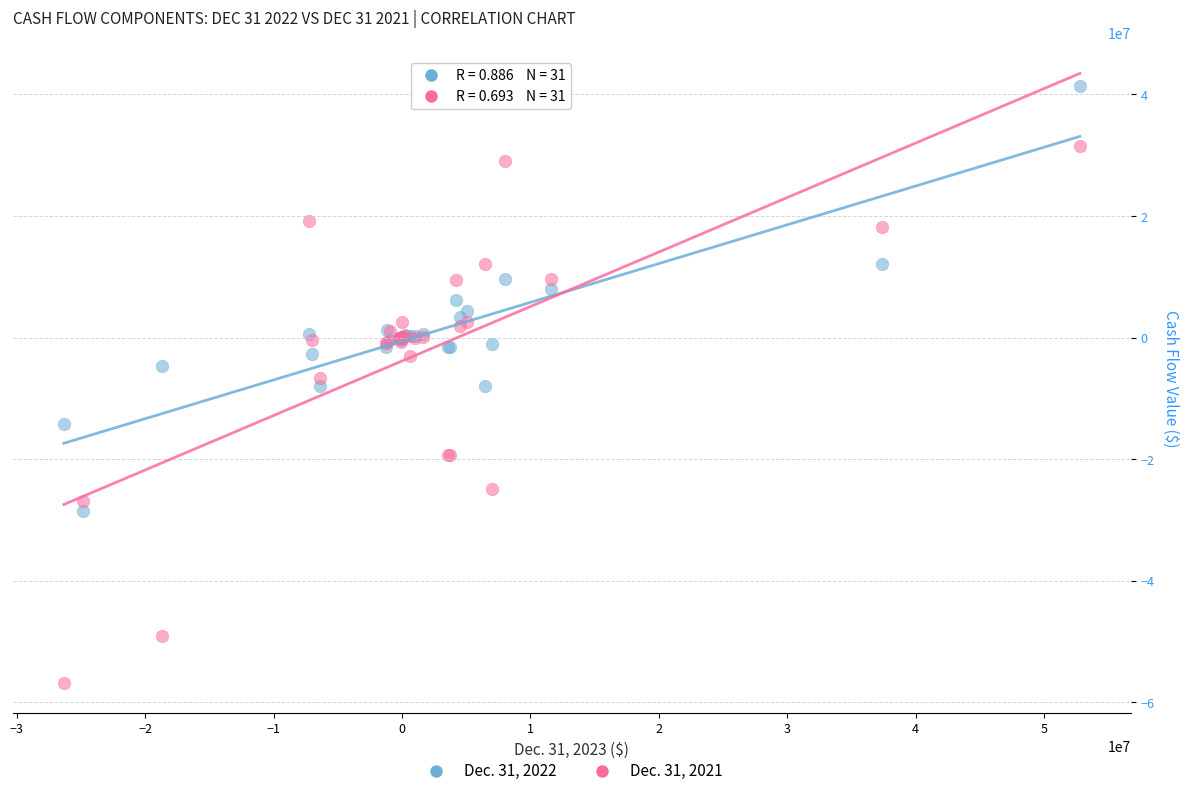

What are all the series names shown in the legend?

Dec. 31, 2022, Dec. 31, 2021